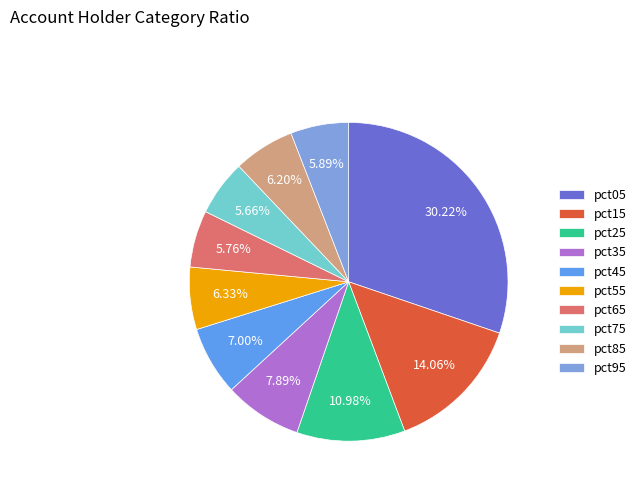

The pct55 slice represents 6% of the pie. True or false?

True